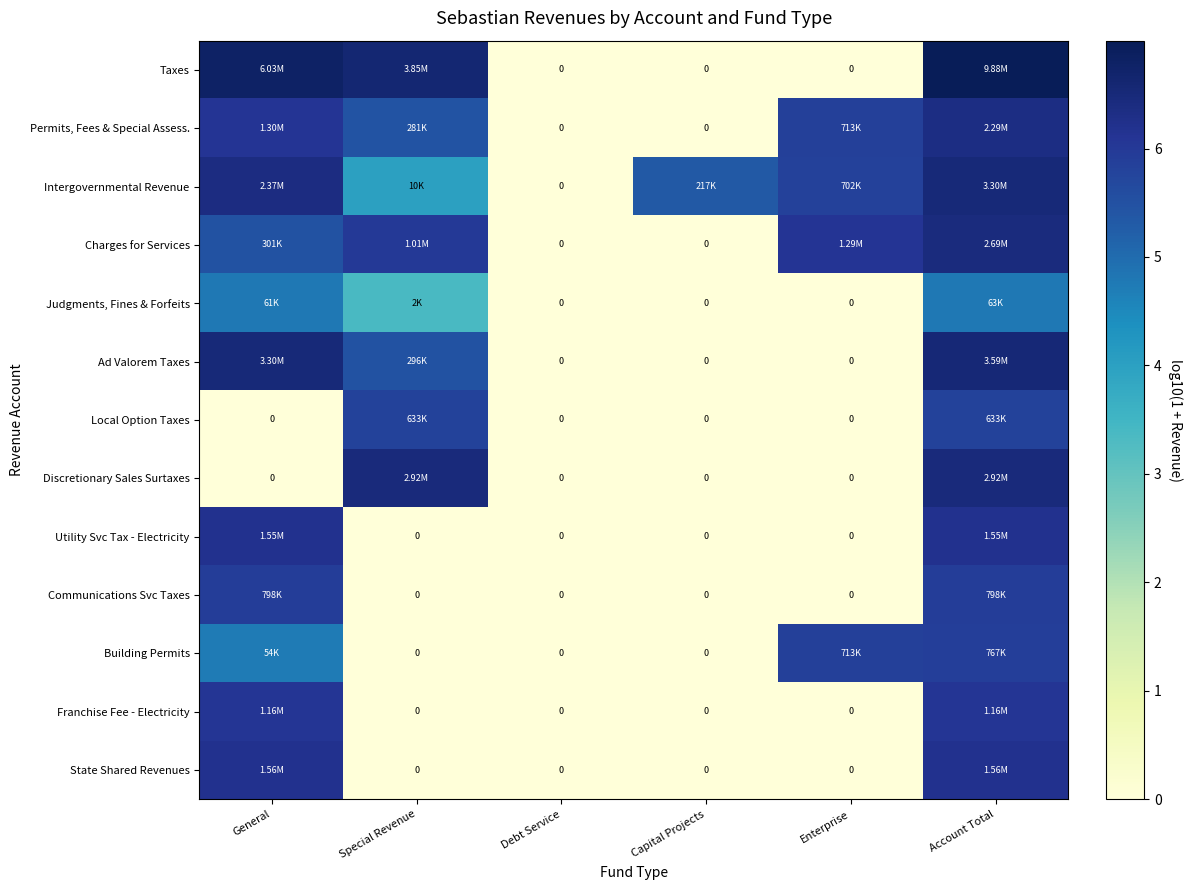

The Permits, Fees & Special Assess. series shows 5.4 at Special Revenue. True or false?

True